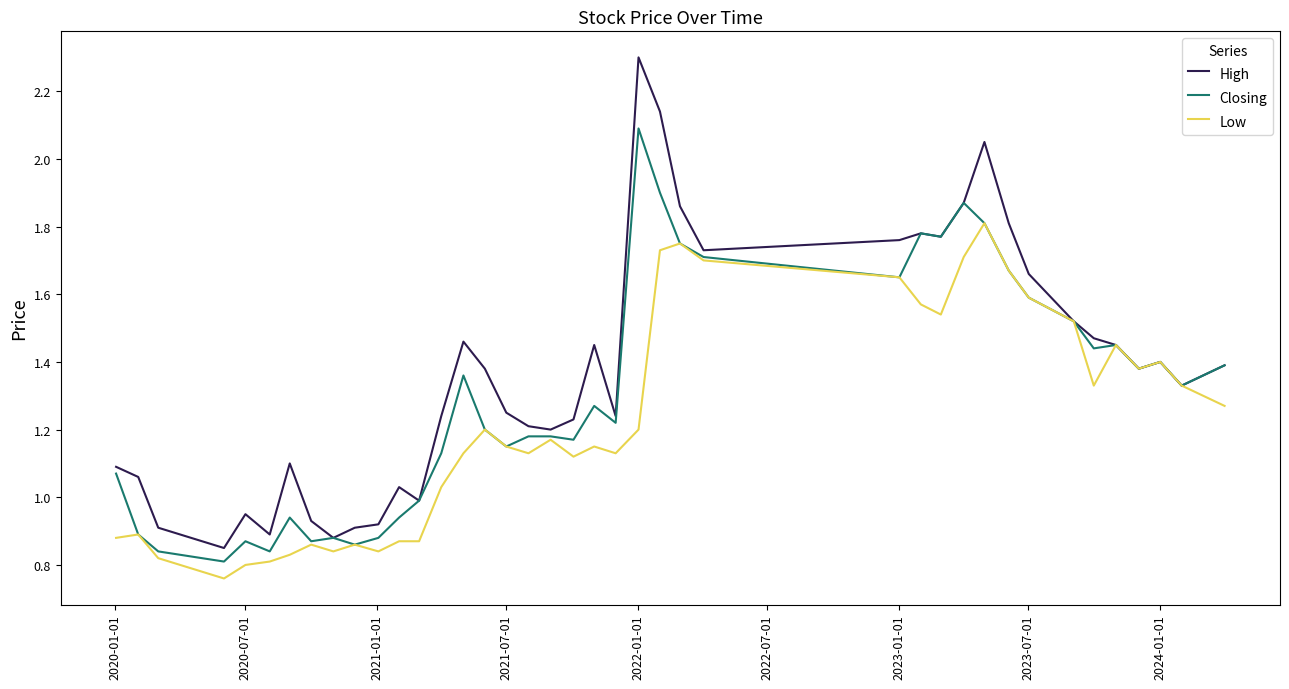

Which series has the widest spread of values?

High